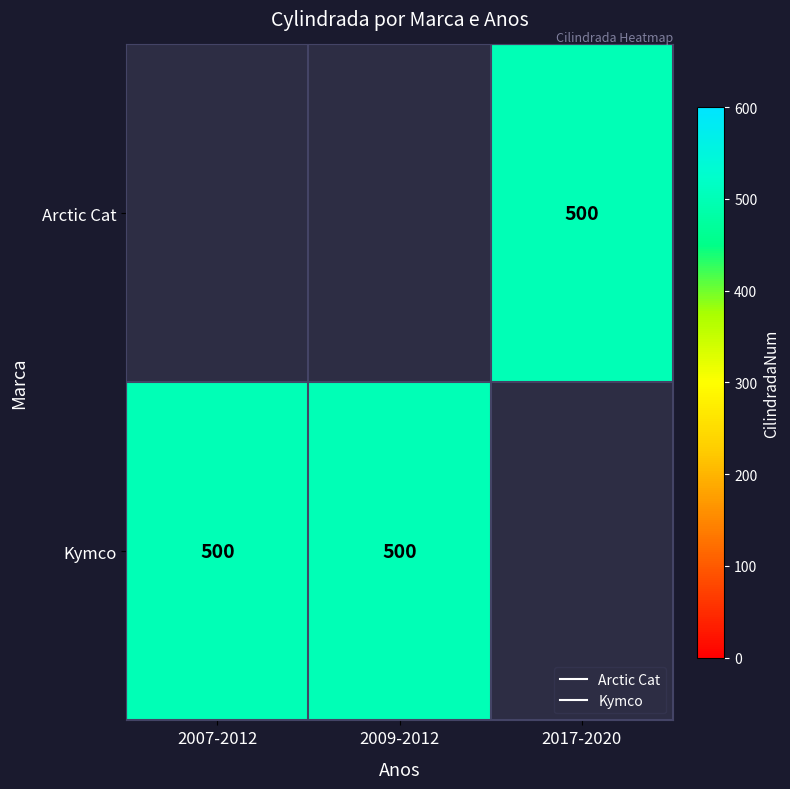

Count the number of data series in this chart.

2